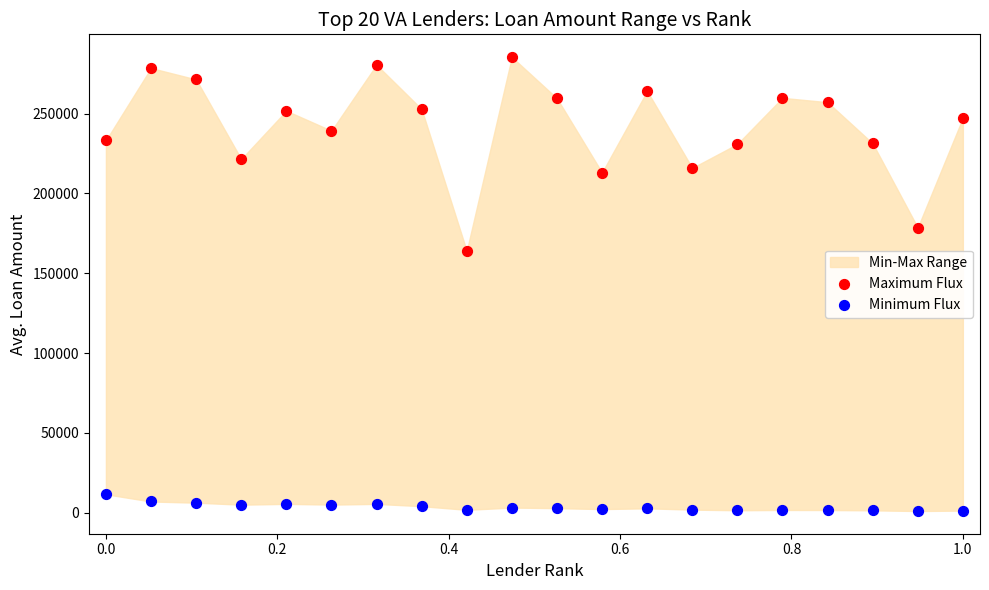

Which series contains the lowest Y value?

Minimum Flux